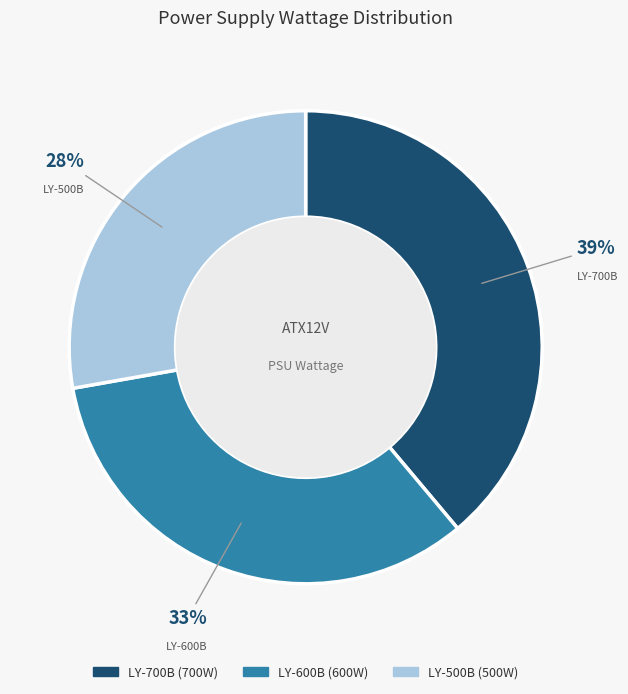

To the nearest percent, what is the difference between the LY-600B and LY-700B slice percentages?

6%